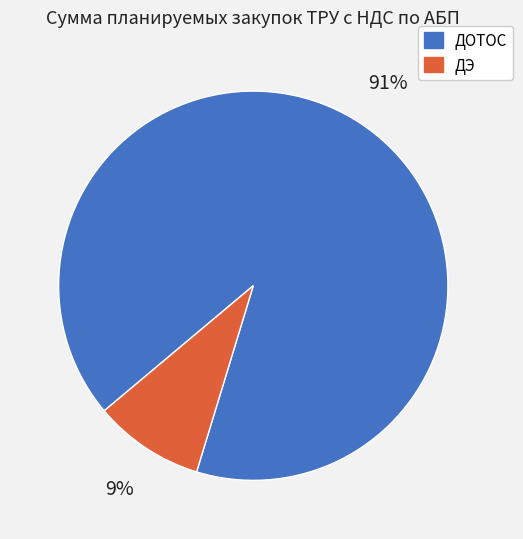

Count the number of slices in the pie.

2